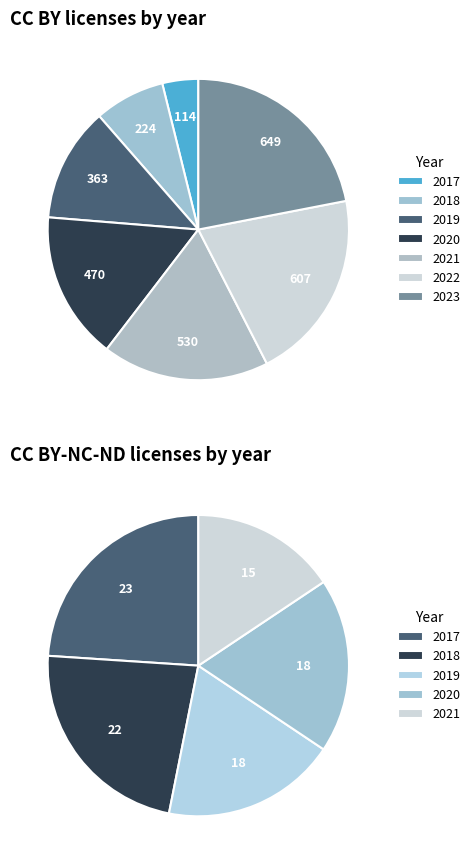

Combined, do 2021 and 2023 account for over 50%?

No